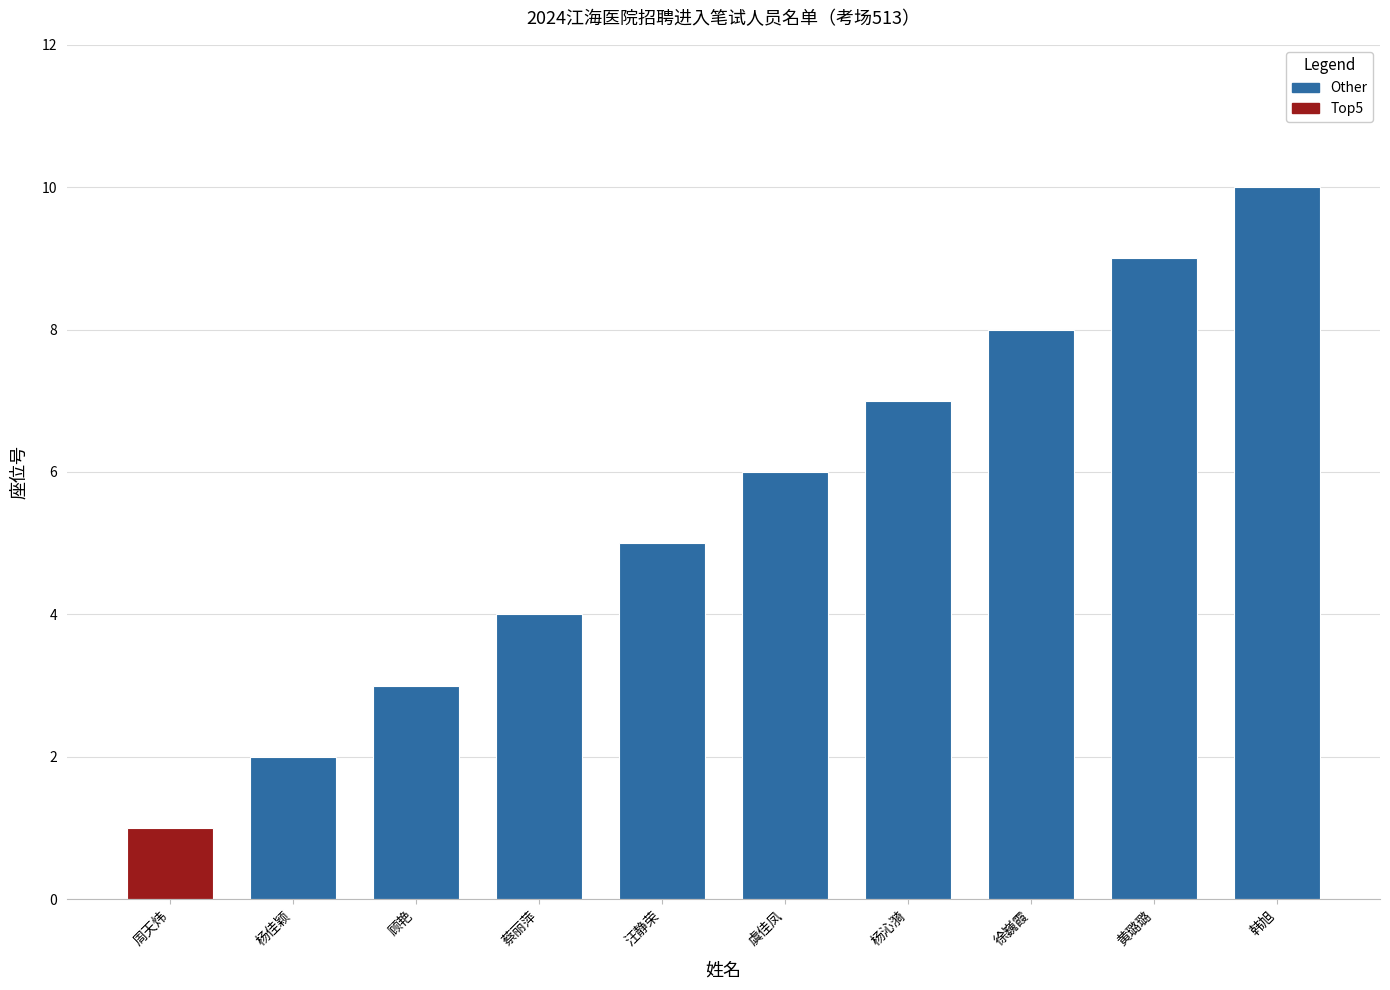

Which category has the lowest value across all series?

杨佳颖